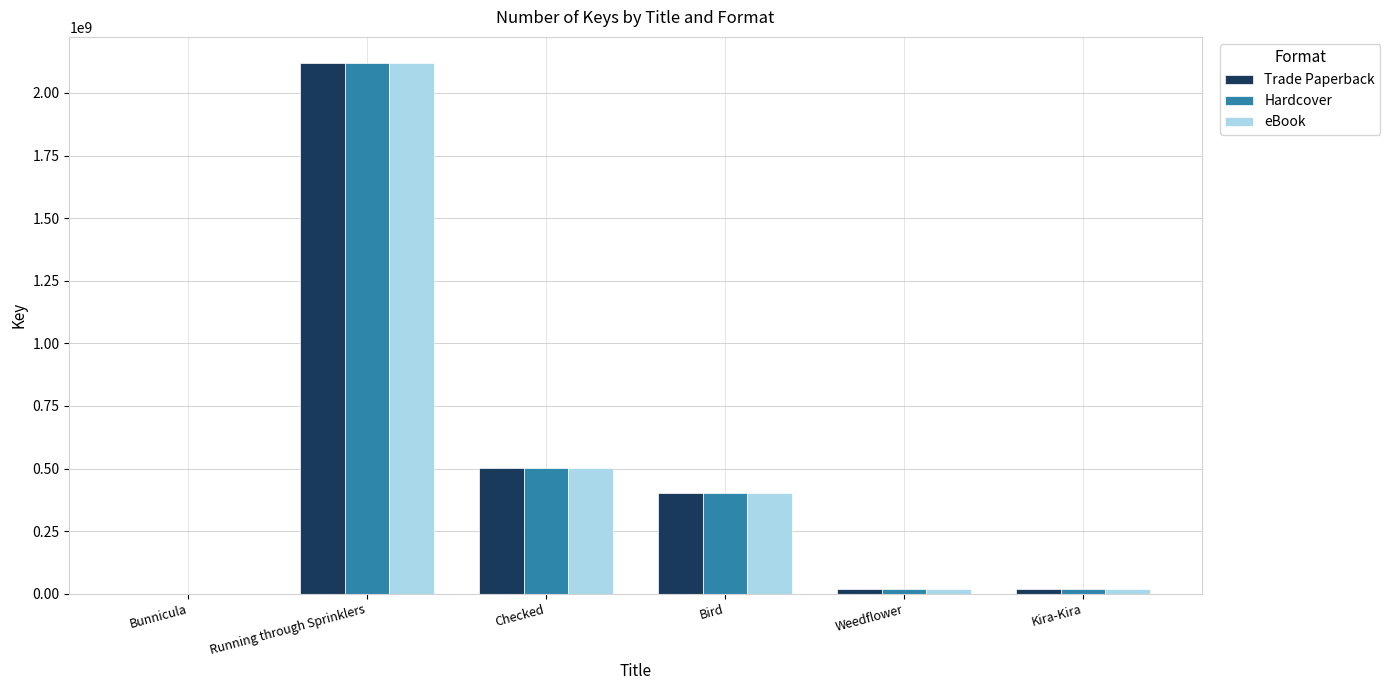

Count the number of categories in the chart.

6